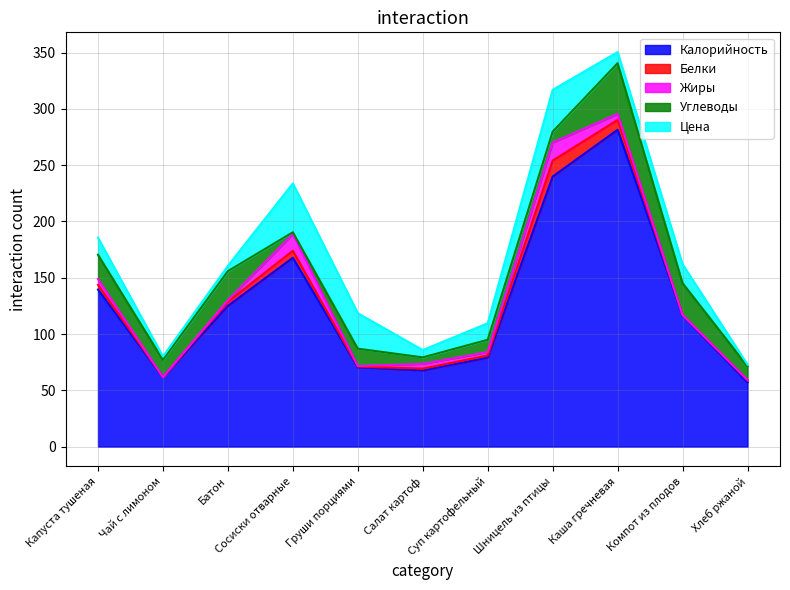

What is the sum of all Калорийность values?

1405.8